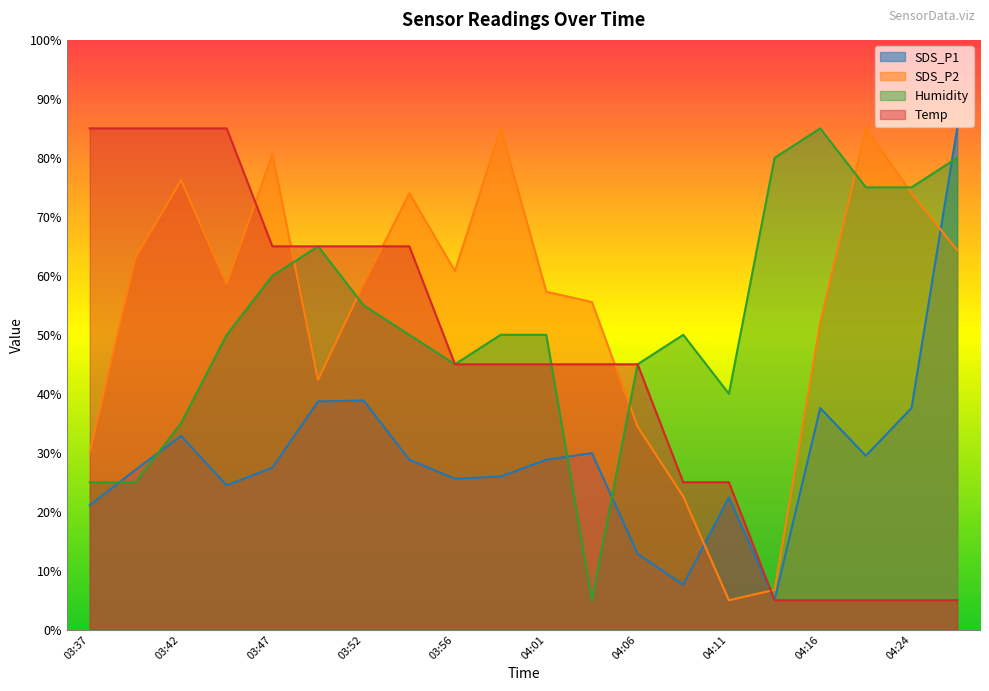

Where do SDS_P2 and Temp first cross each other?

03:44 and 03:47